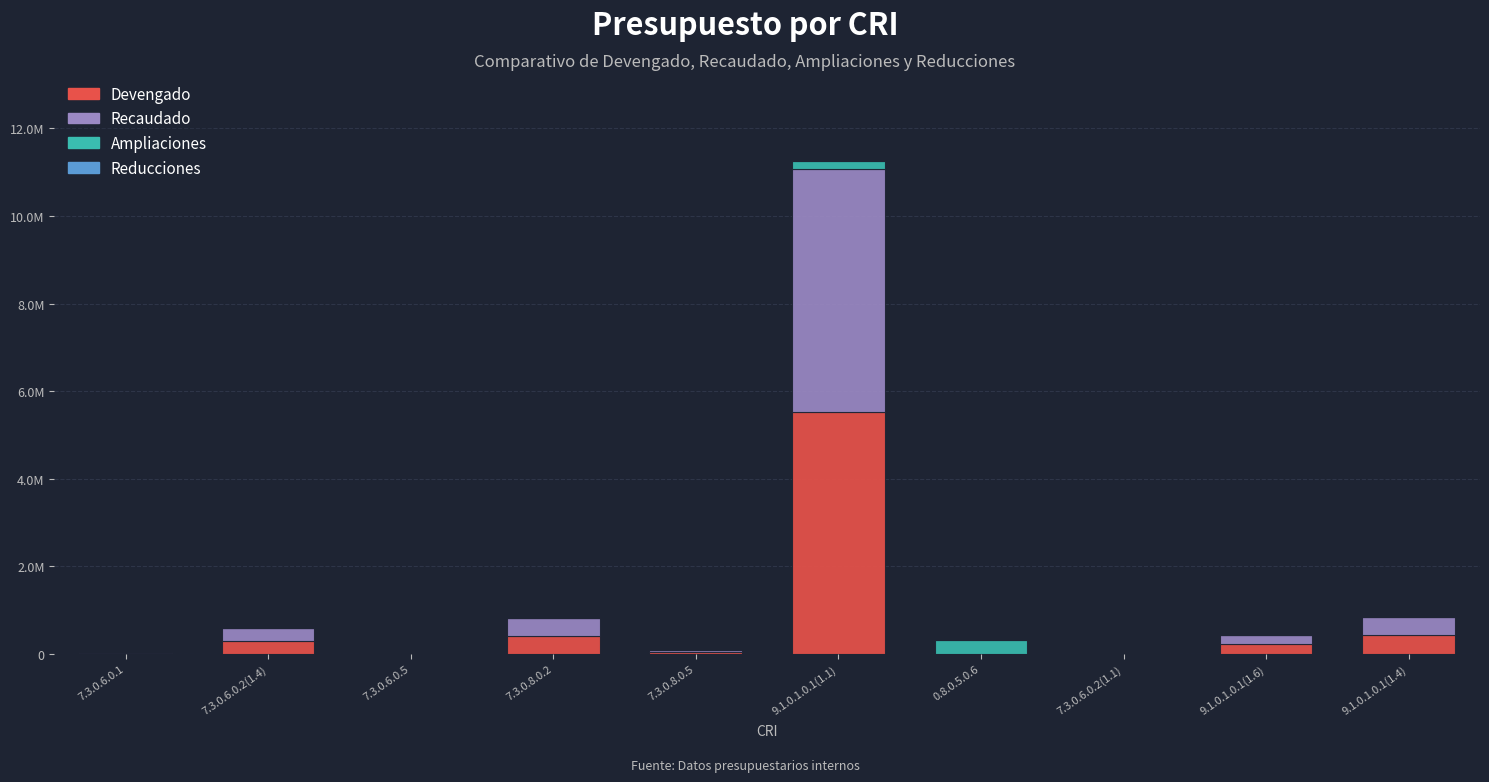

True or false: Devengado has a value of 0.0 at 0.8.0.5.0.6.

True